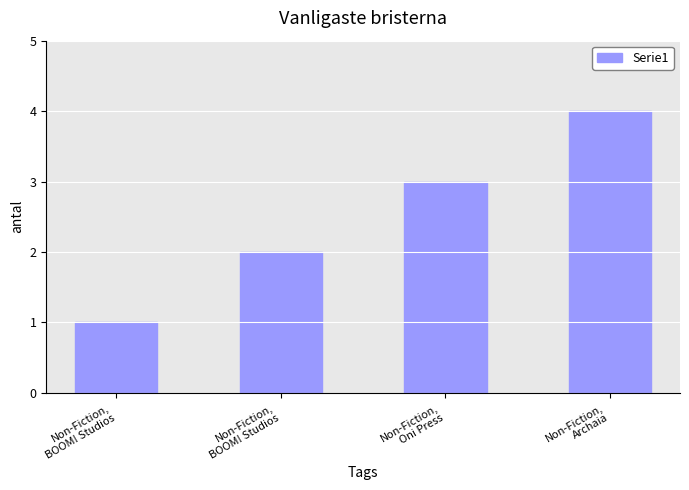

How many data points does each series have?

4